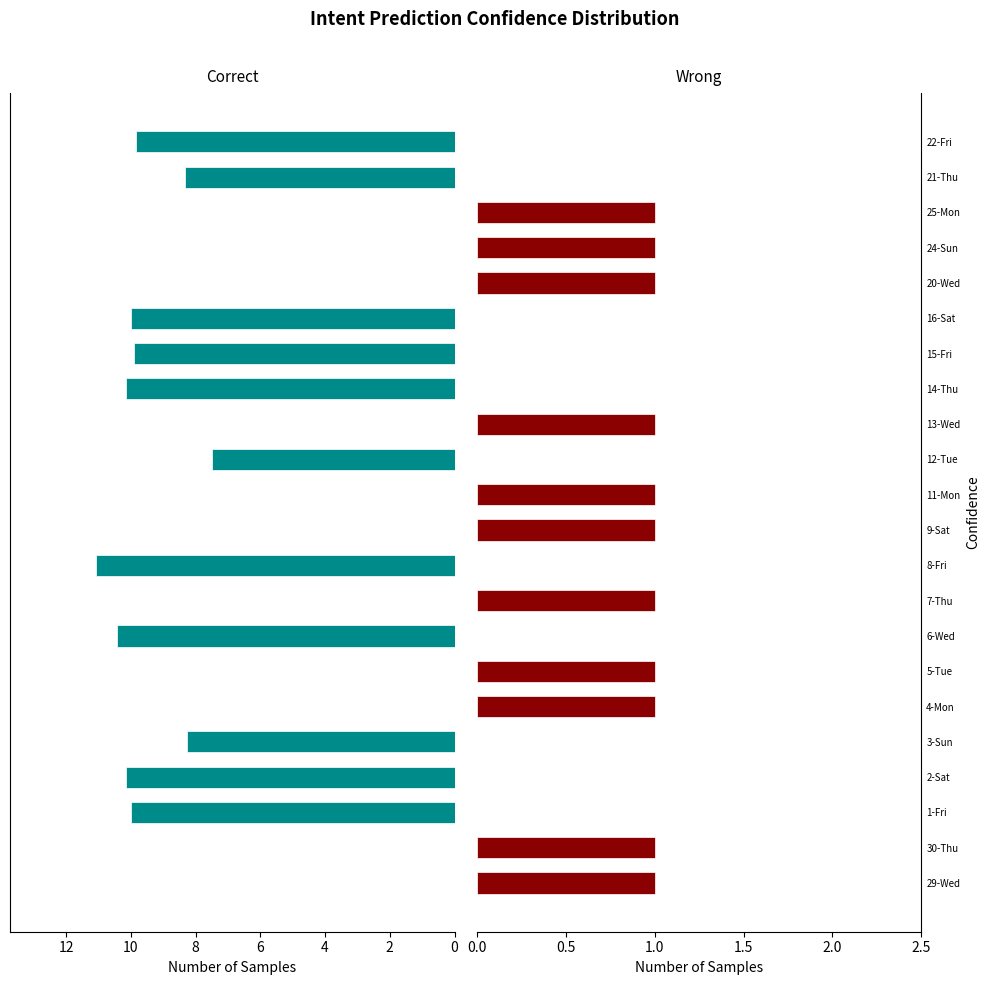

List the series in order of their peak value, lowest first.

Wrong, Correct